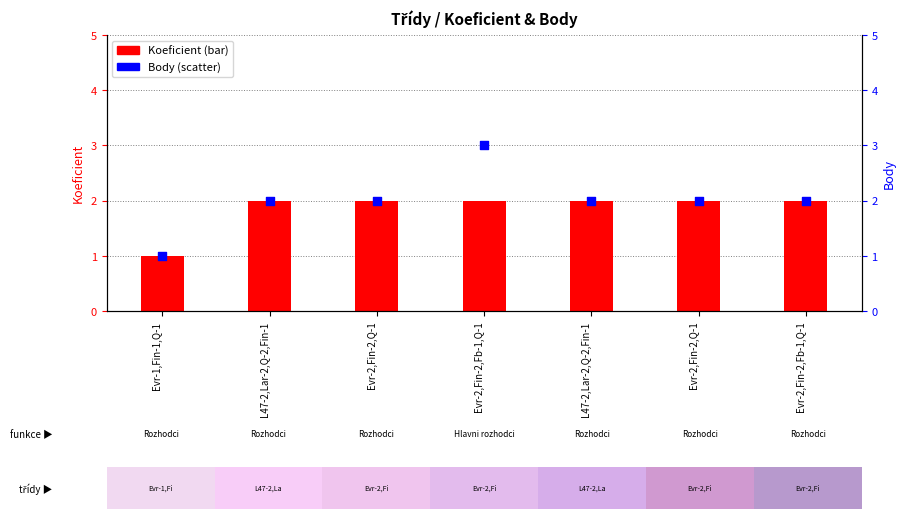

At which category is the sum across all series the highest?

Evr-2,Fin-2,Fb-1,Q-1